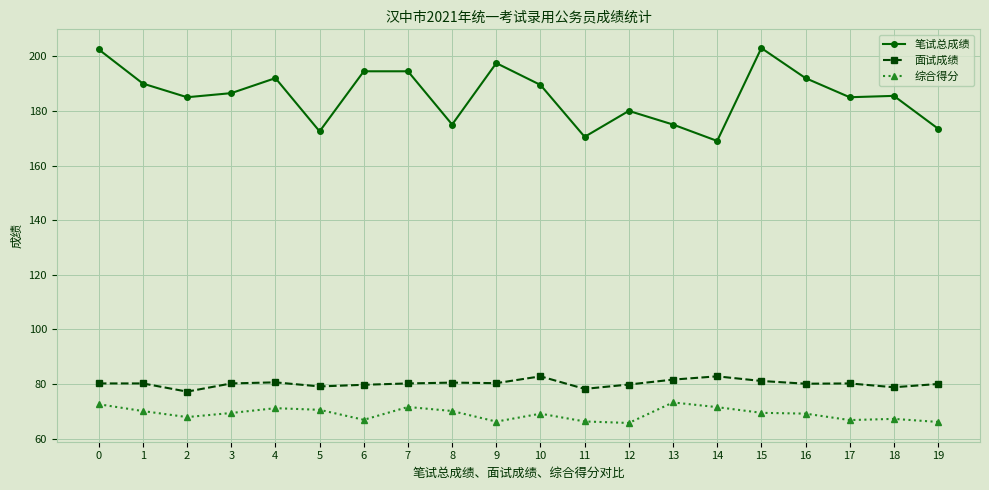

Rank the series by their maximum value, from highest to lowest.

笔试总成绩, 面试成绩, 综合得分